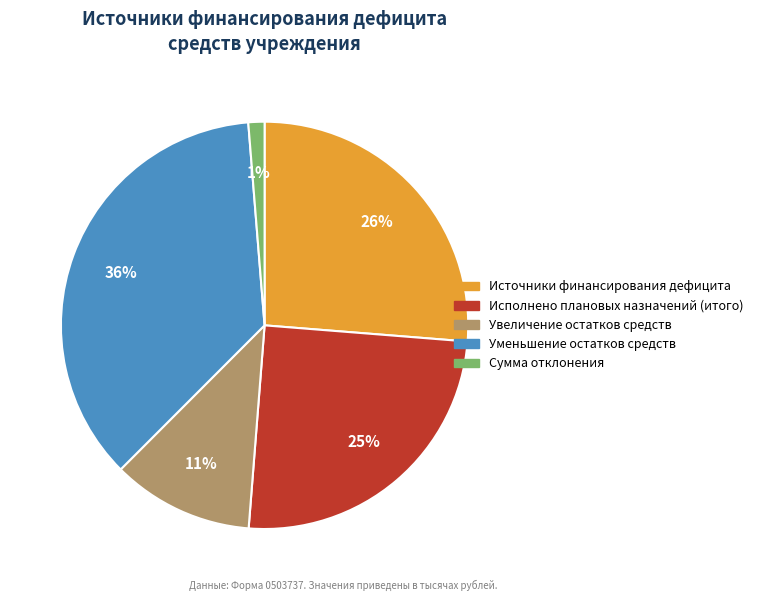

How many segments does this pie chart have?

5